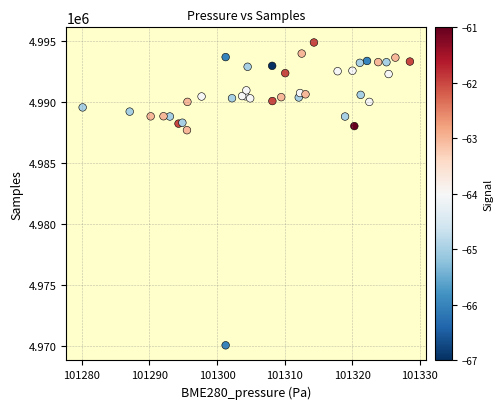

What Y value in the scatter plot is closest to 4982455?

4987677